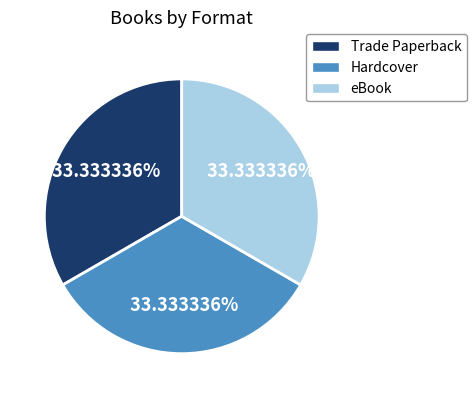

Count the number of slices in the pie.

3